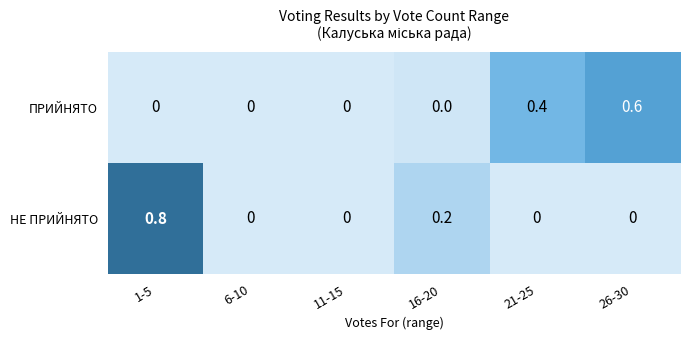

Which series has the widest spread of values?

НЕ ПРИЙНЯТО